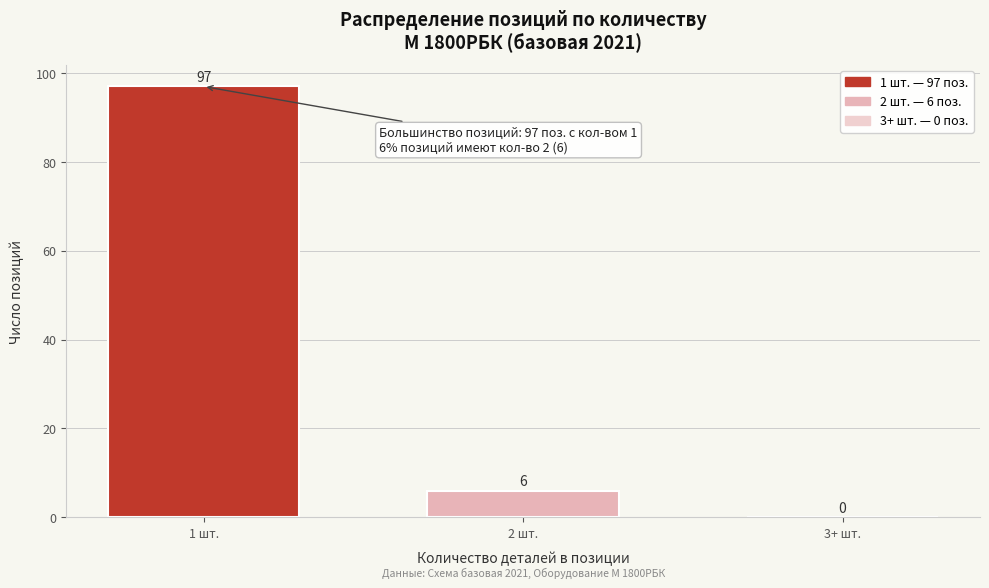

Reading left to right, list all the values displayed in this chart.

1 шт.=97	2 шт.=6	3+ шт.=0